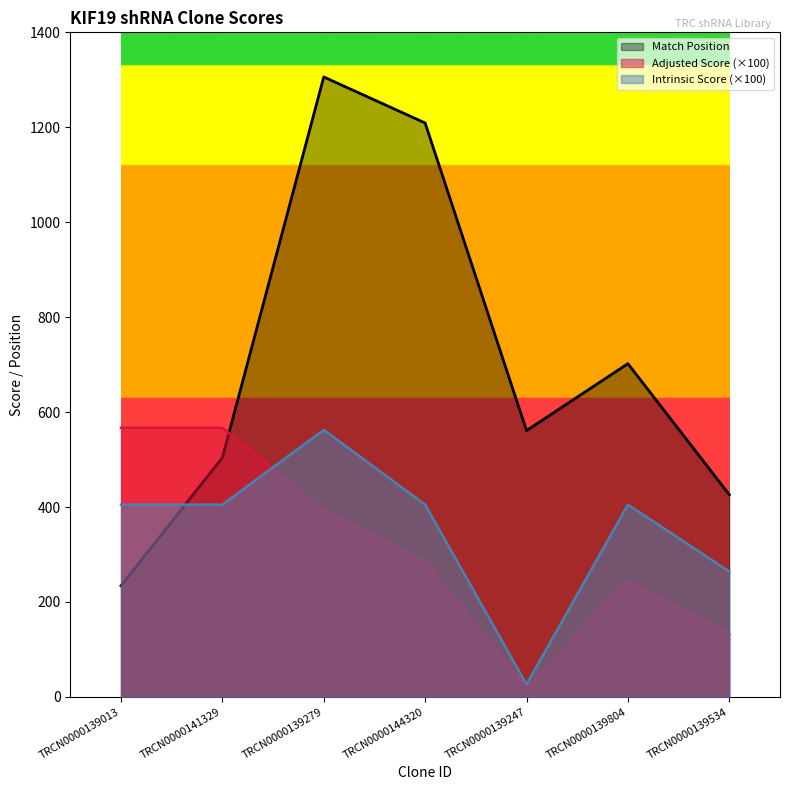

Reading left to right, transcribe all the data shown in this chart.

Match Position: 234.0	504.0	1306.0	1209.0	561.0	702.0	426.0
Adjusted Score: 567.0	567.0	393.8	283.5	18.5	243.0	132.0
Intrinsic Score: 405.0	405.0	562.5	405.0	26.4	405.0	264.0